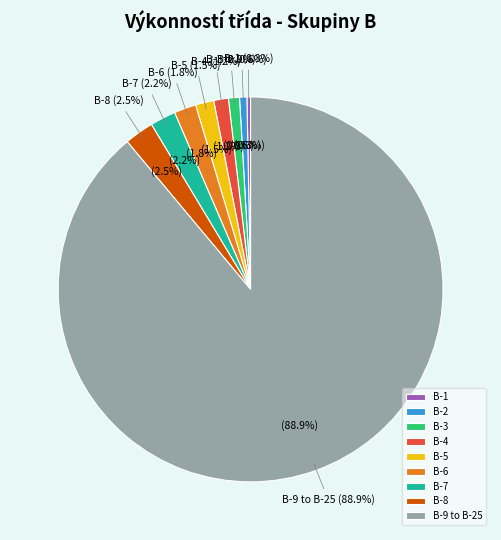

True or false: 17 accounts for 1% of the total.

False